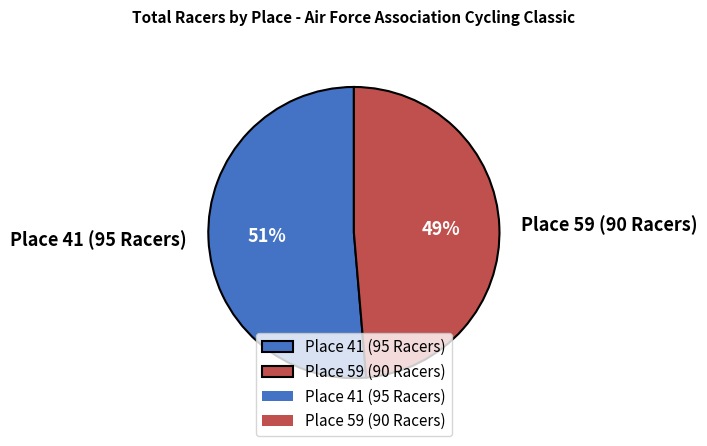

Rank the categories by value from highest to lowest.

Place 41 (95 Racers), Place 59 (90 Racers)